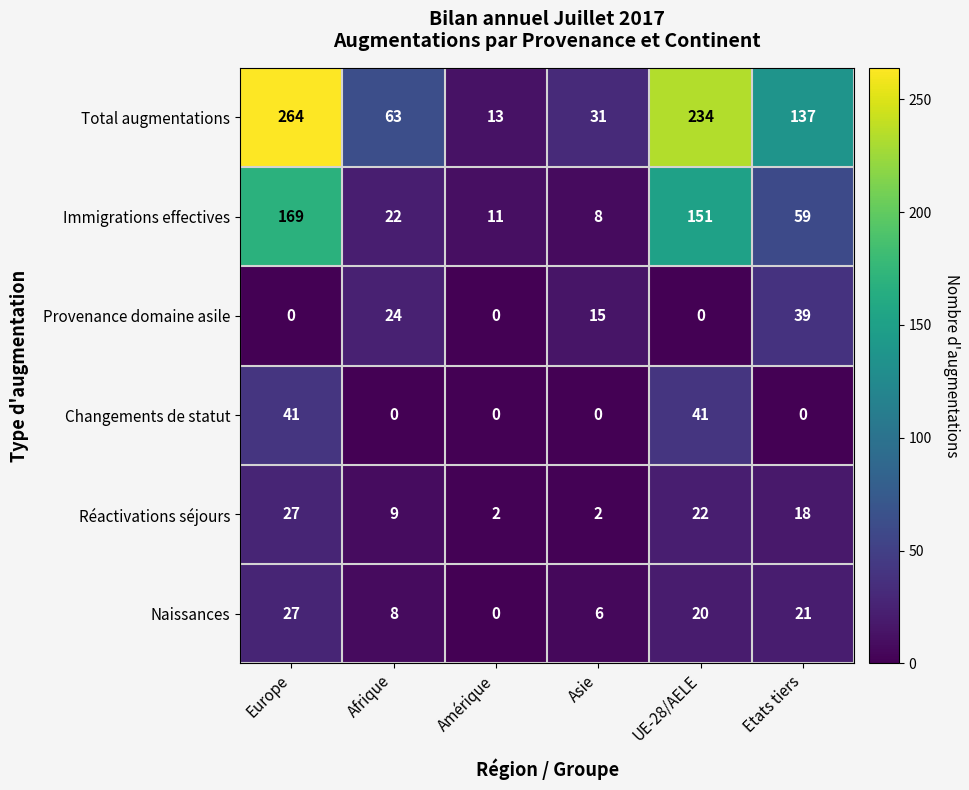

At which label does Total augmentations first exceed 137?

Europe